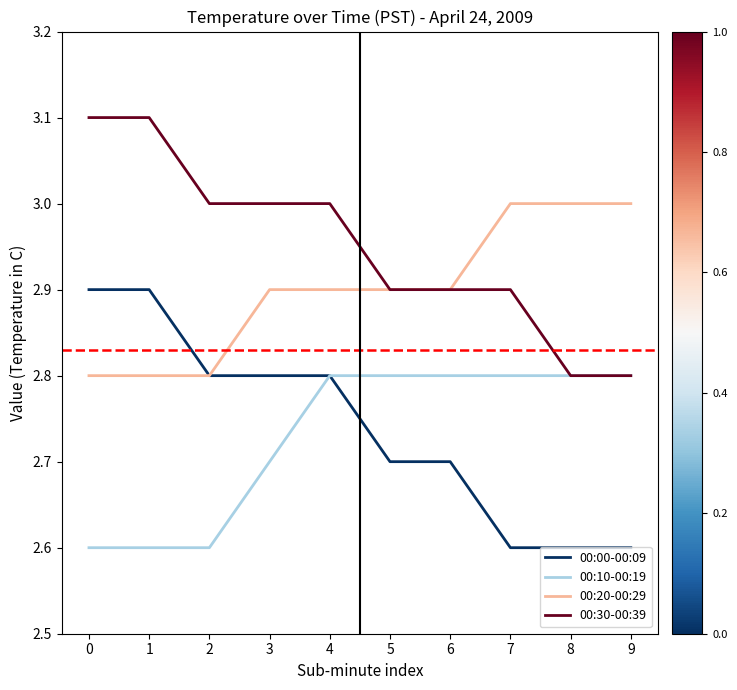

Reading right to left, what are all the values shown in this chart?

00:00-00:09: 9=2.6	8=2.6	7=2.6	6=2.7	5=2.7	4=2.8	3=2.8	2=2.8	1=2.9	0=2.9
00:10-00:19: 9=2.8	8=2.8	7=2.8	6=2.8	5=2.8	4=2.8	3=2.7	2=2.6	1=2.6	0=2.6
00:20-00:29: 9=3.0	8=3.0	7=3.0	6=2.9	5=2.9	4=2.9	3=2.9	2=2.8	1=2.8	0=2.8
00:30-00:39: 9=2.8	8=2.8	7=2.9	6=2.9	5=2.9	4=3.0	3=3.0	2=3.0	1=3.1	0=3.1